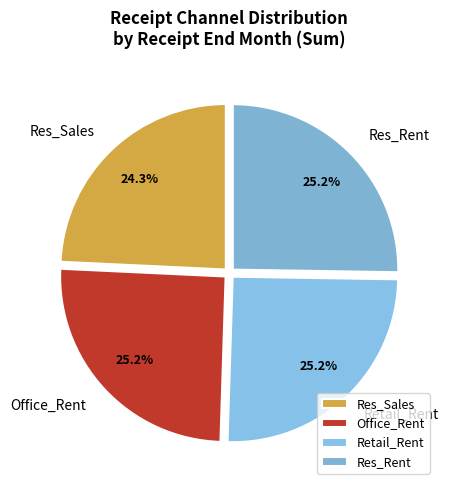

Which has a higher value, Res_Sales or Res_Rent?

Res_Rent